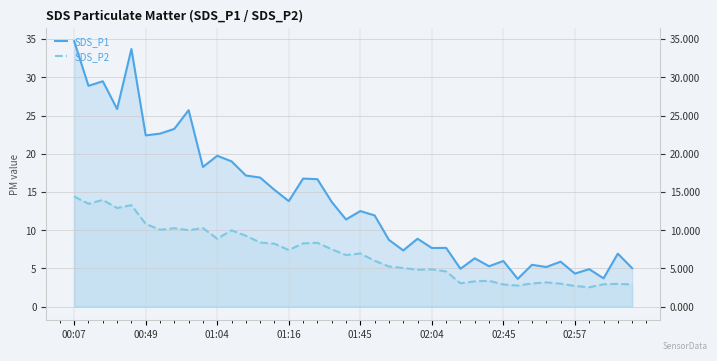

What is the total value across all series at 19?

18.1